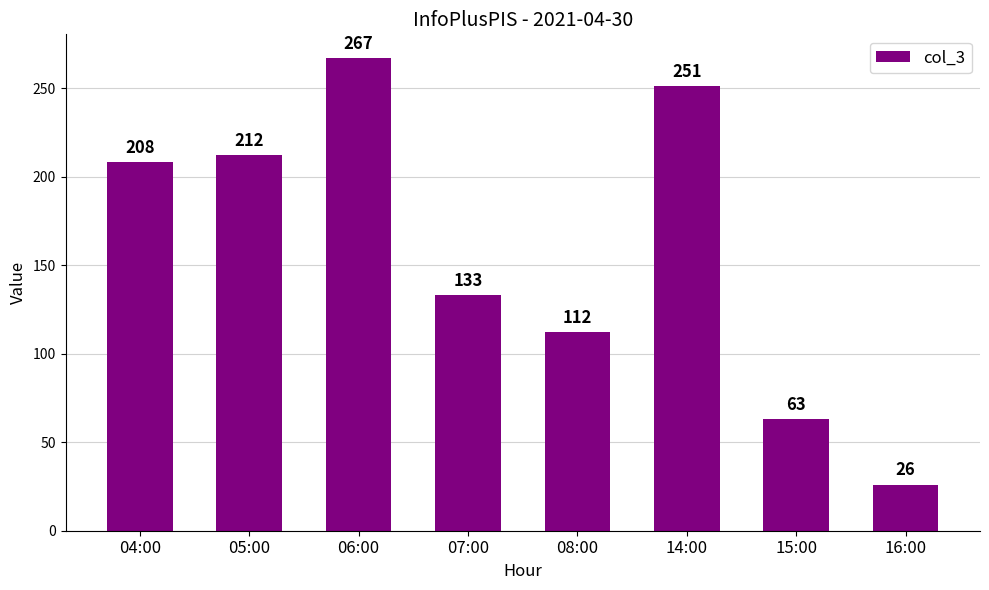

Count the number of data series in this chart.

1